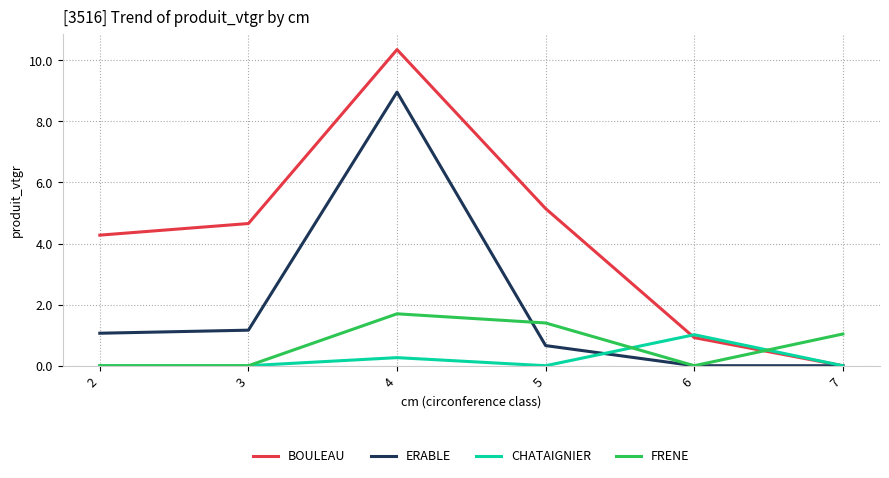

Does the chart have visible grid lines?

Yes